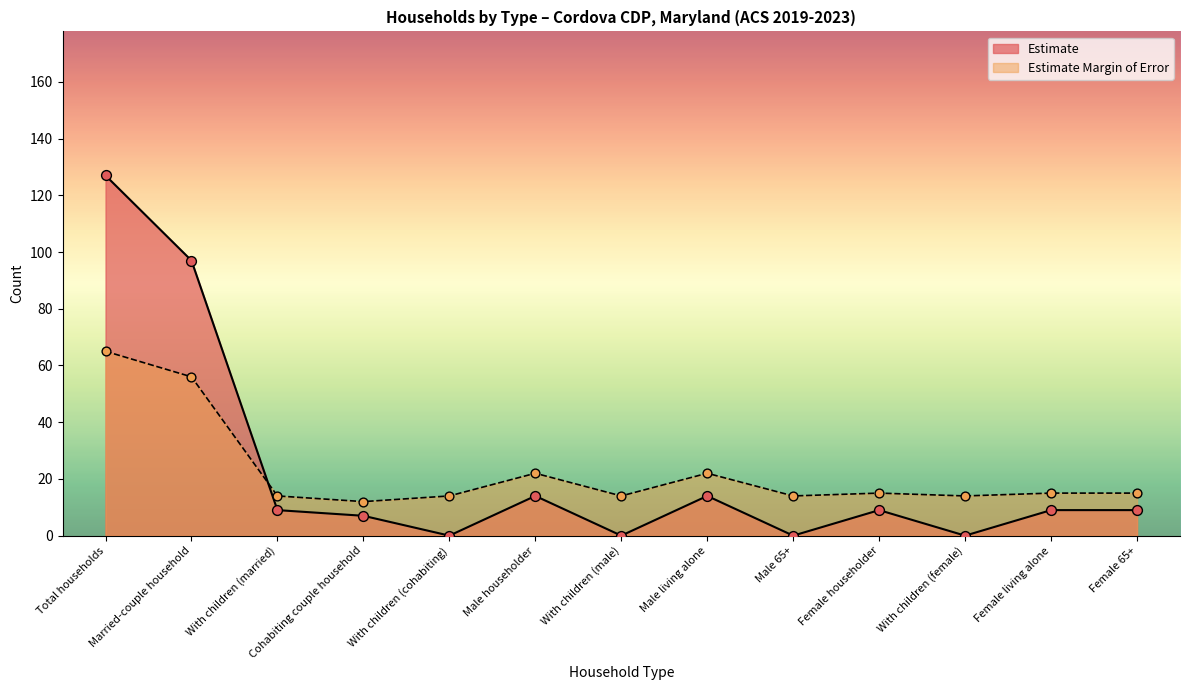

At how many categories does at least one series exceed 5?

13